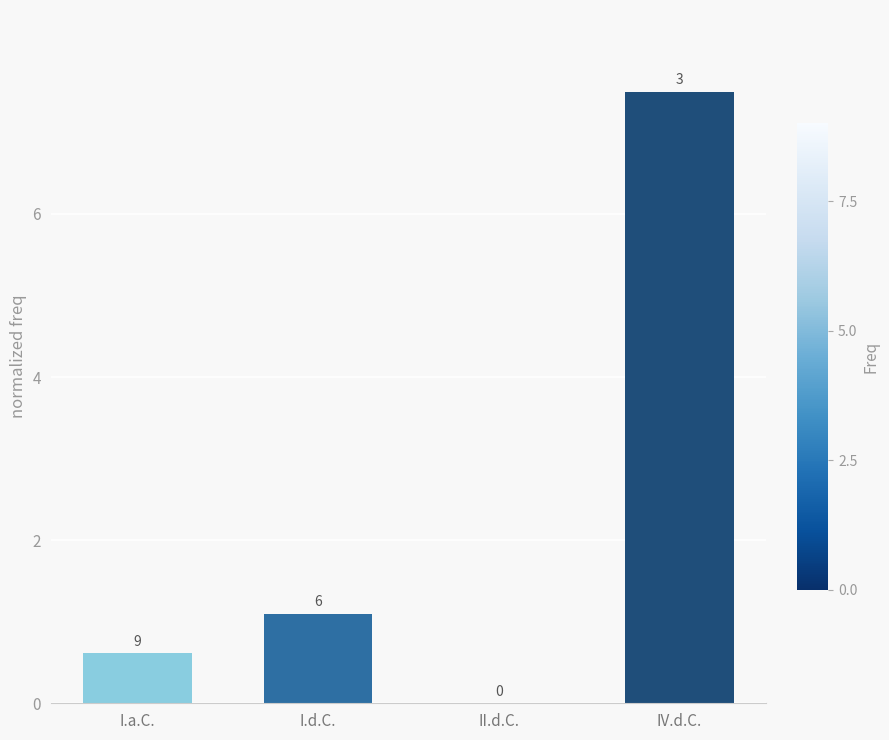

What is the value of the 4th bar from the left?

7.5